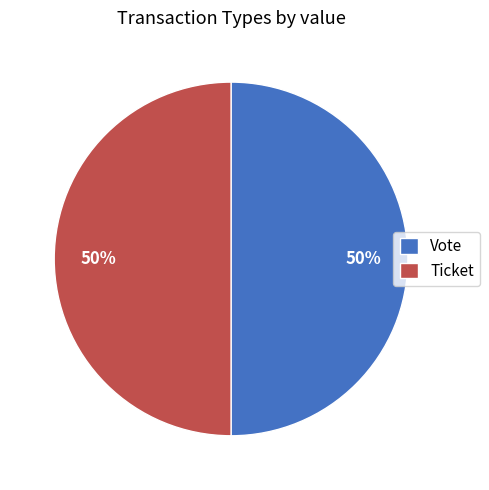

The Vote slice represents 99% of the pie. True or false?

False